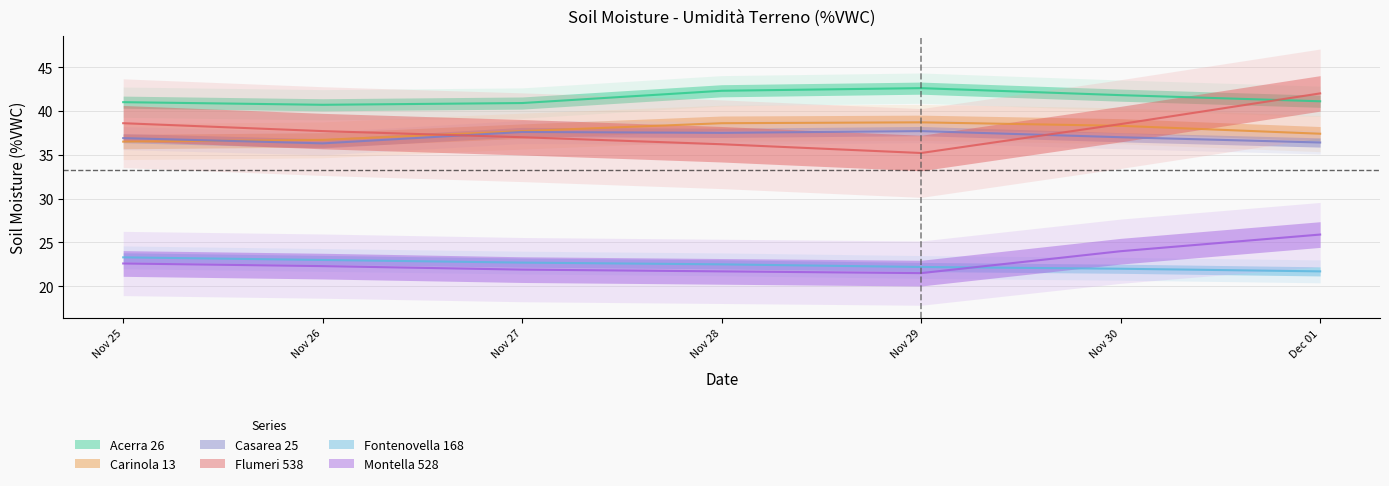

What is the label of the 3rd point from the right?

Nov 29